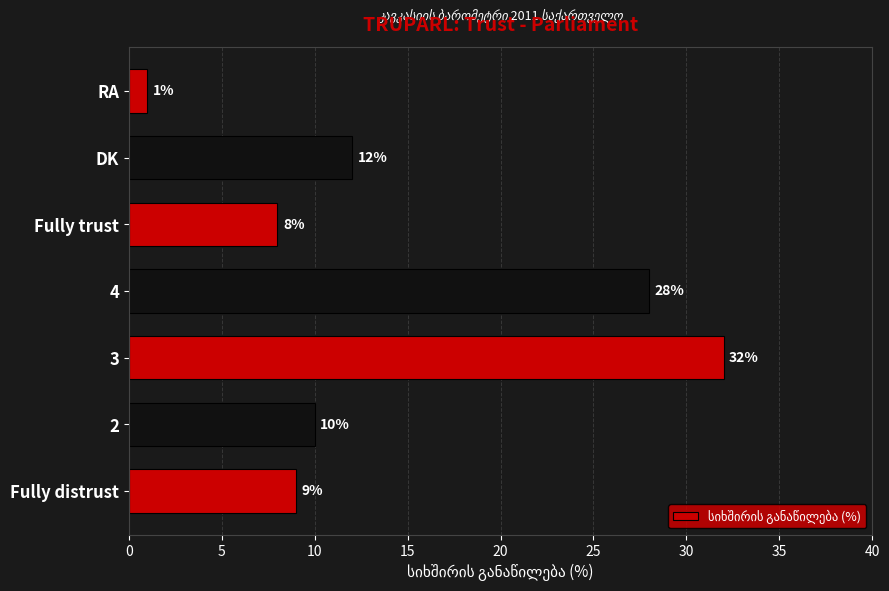

How many bars are there in total?

7